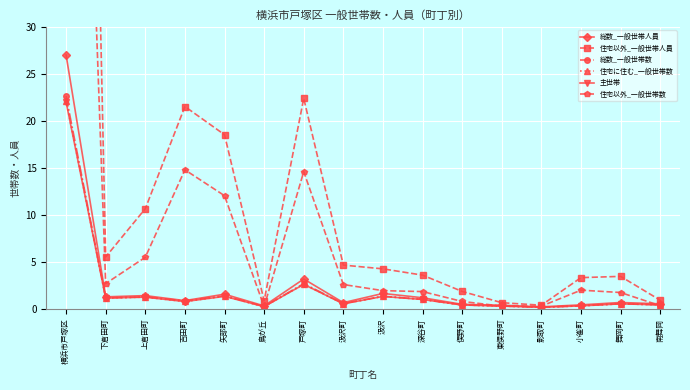

Which series ends up on top after the final intersection of 住宅以外_一般世帯数 and 住宅に住む_一般世帯数?

住宅に住む_一般世帯数